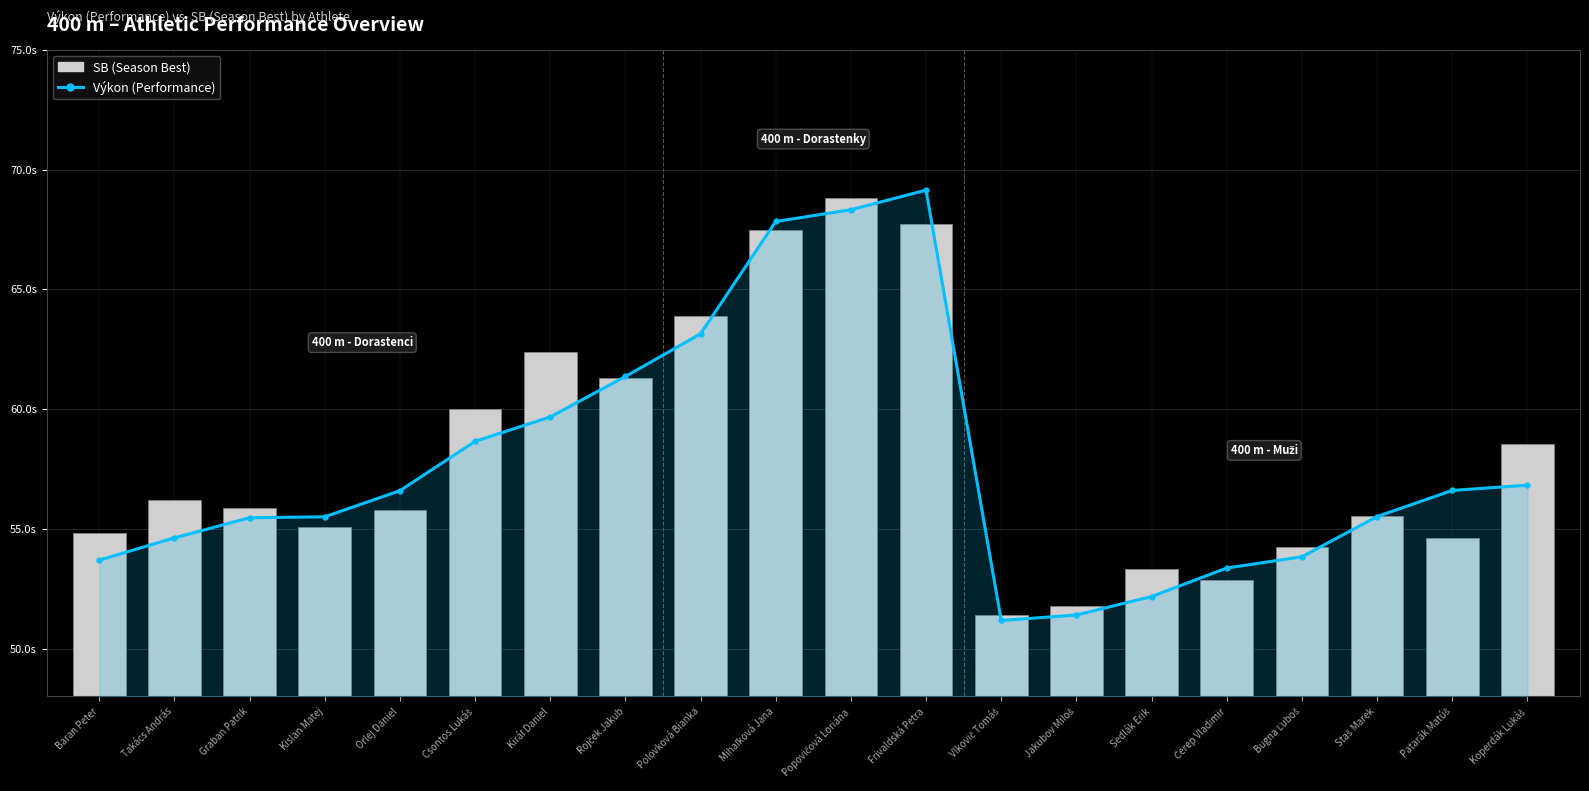

At which label does SB (Season Best) reach its minimum?

Vlkovič Tomáš